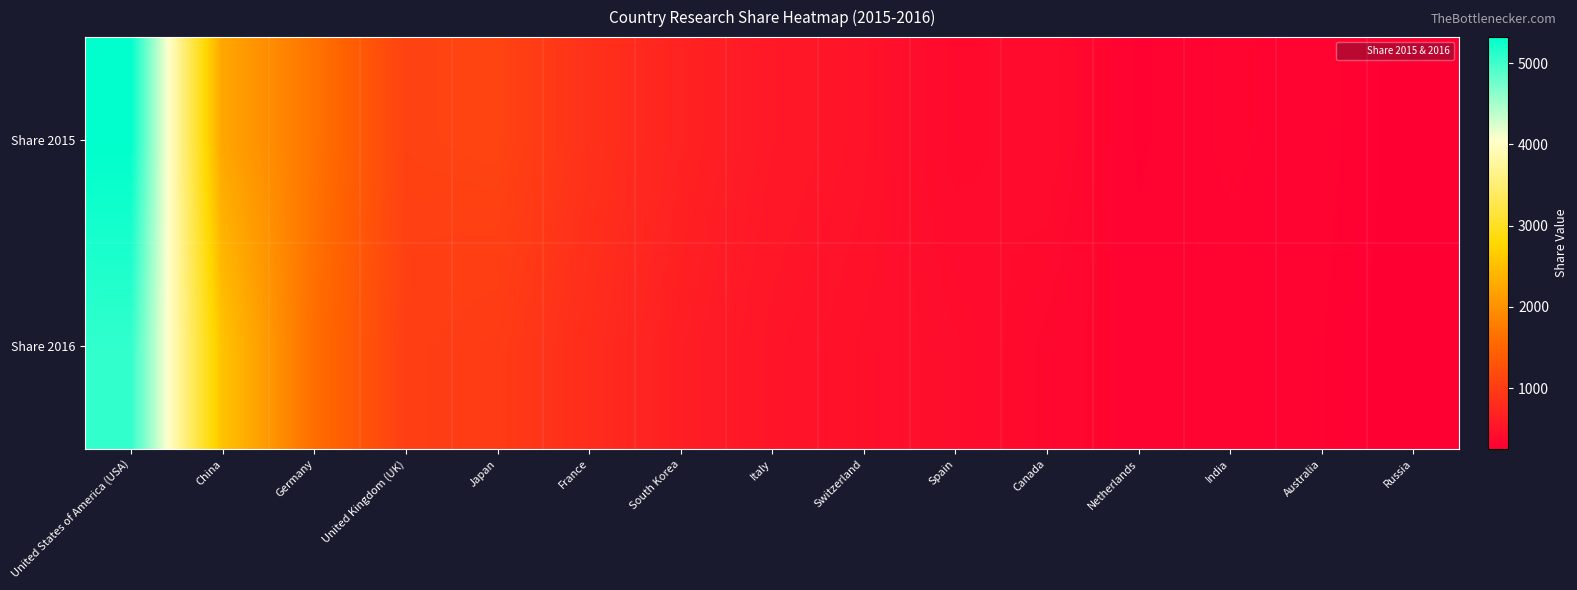

At how many categories does at least one series exceed 2730?

1